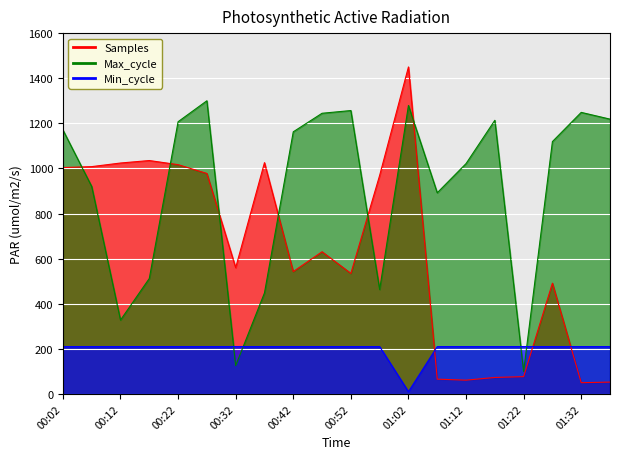

What is the label of the 13th point from the left?

01:02